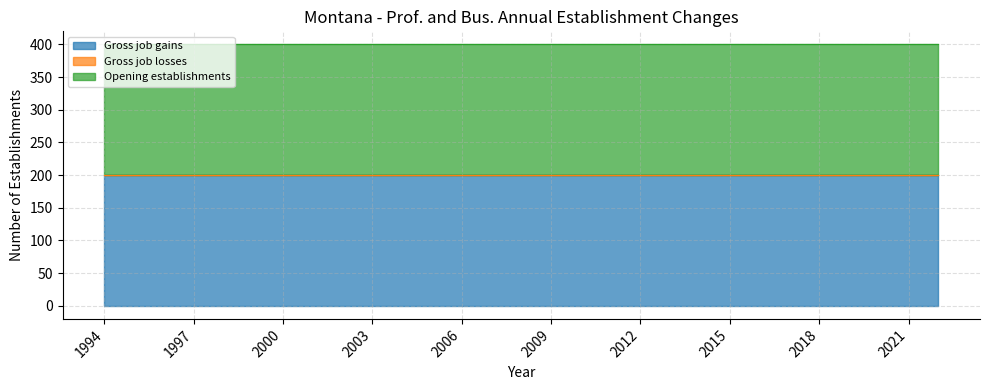

Which series has the largest total across all categories?

Gross job gains